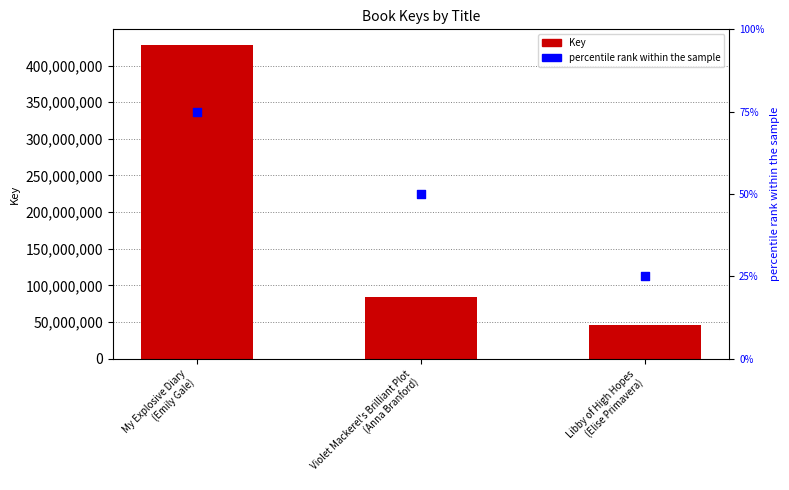

What is the change in value from My Explosive Diary
(Emily Gale) to Libby of High Hopes
(Elise Primavera)?

-382529881